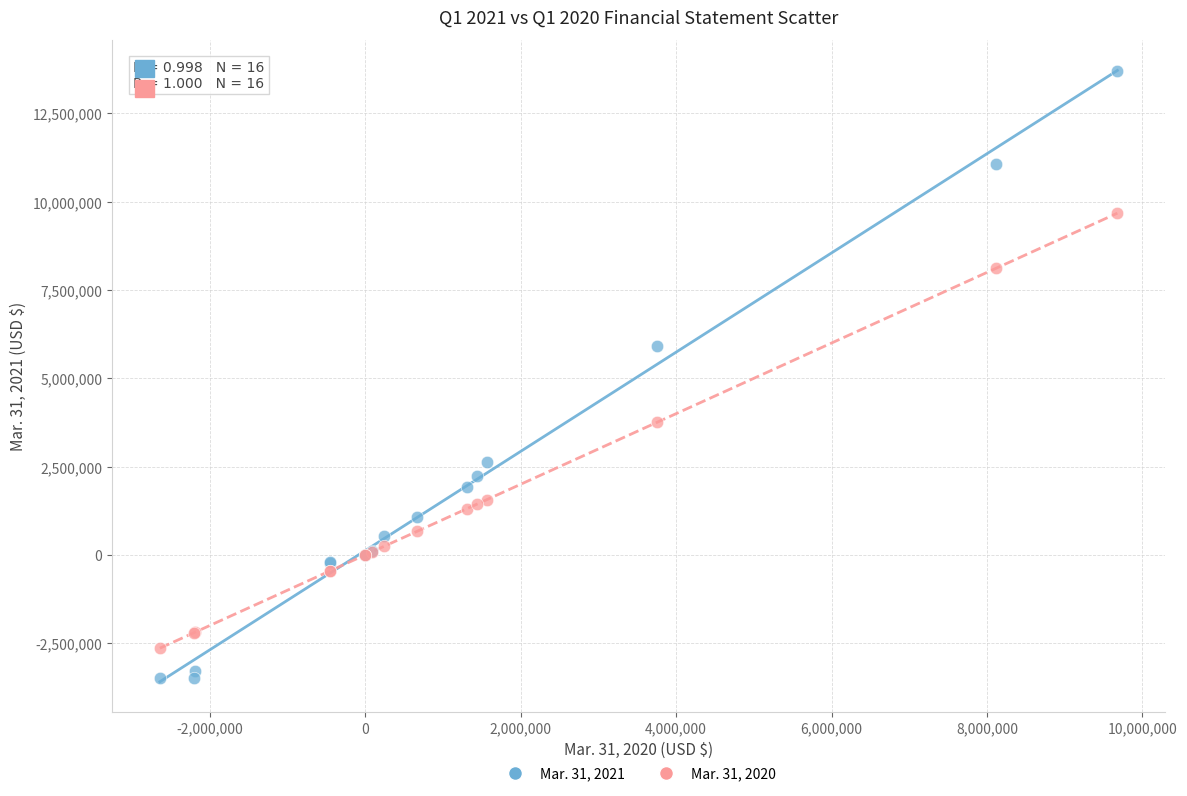

Across all series, what Y value is closest to 5102076?

5909143